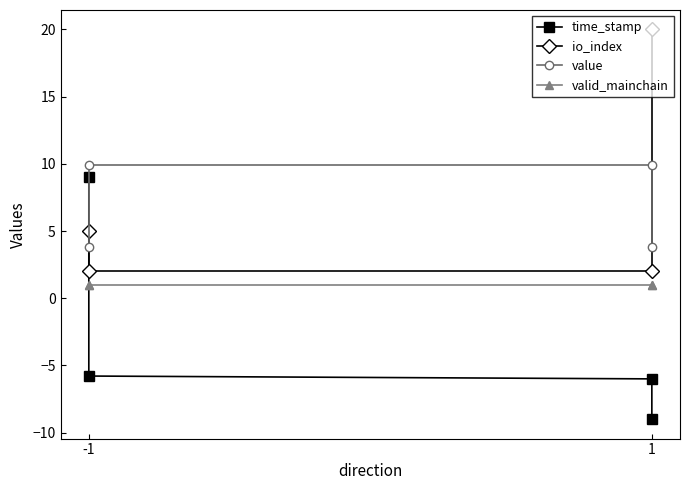

How many data points in io_index are above 5?

1